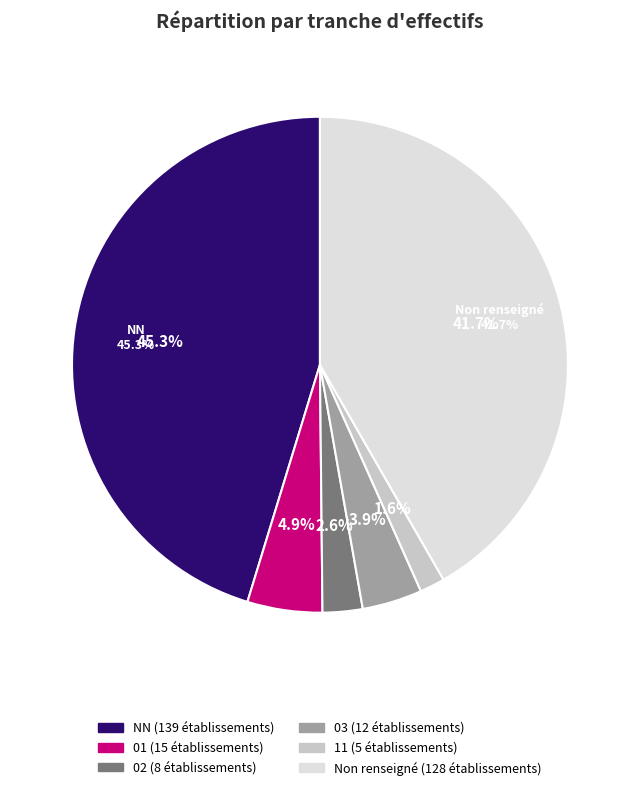

How many segments does this pie chart have?

6